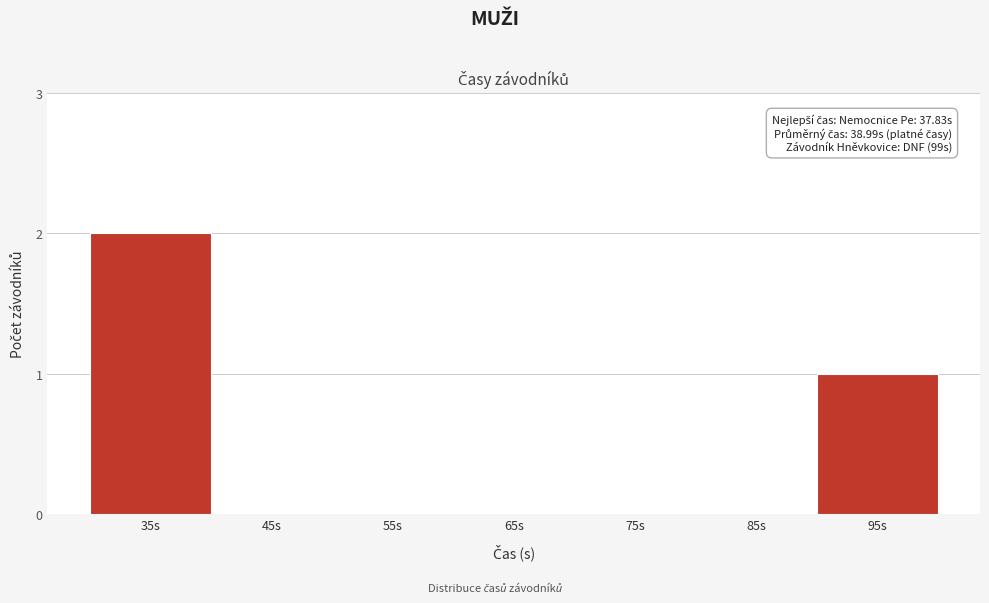

Reading right to left, list all the values displayed in this chart.

95s=1	85s=0	75s=0	65s=0	55s=0	45s=0	35s=2